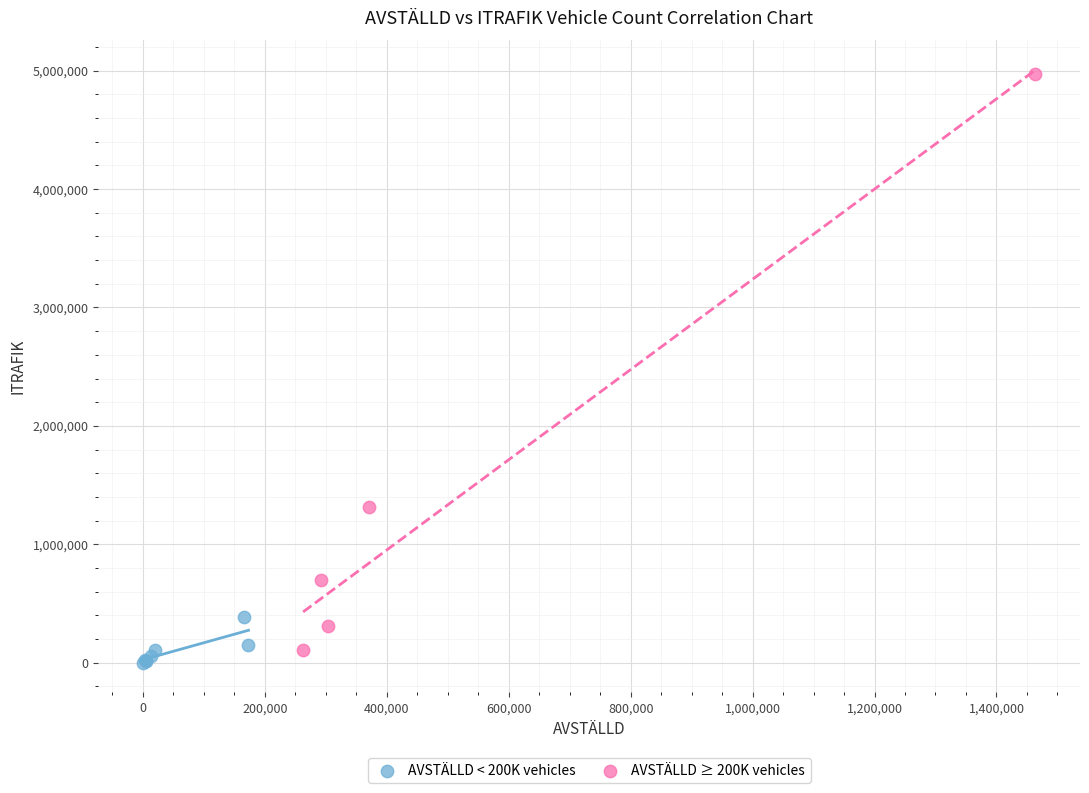

Which series contains the lowest Y value?

AVSTÄLLD < 200K vehicles